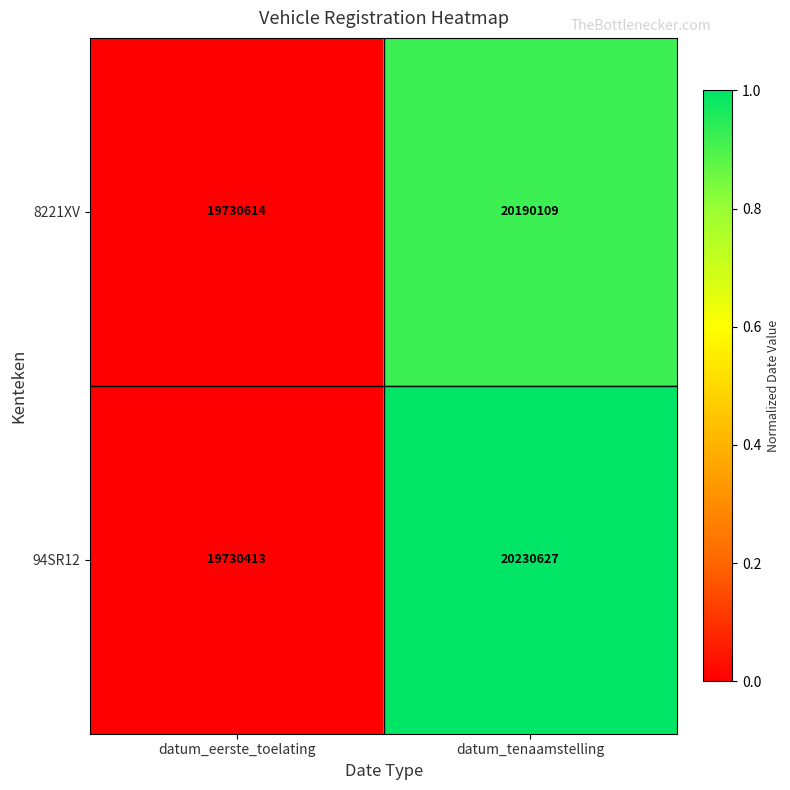

What is the lowest value of the 8221XV series?

19730614